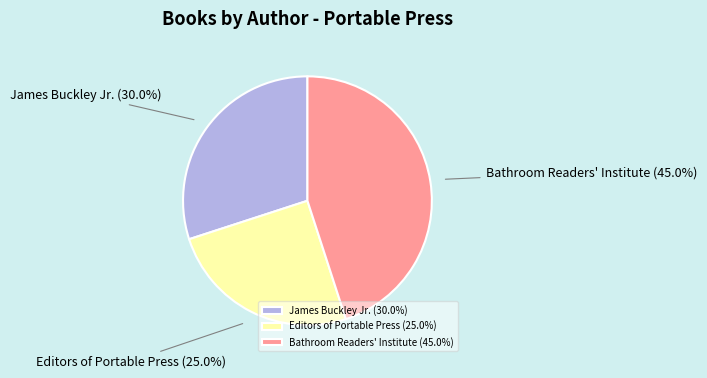

Rank the categories by value from lowest to highest.

Editors of Portable Press, James Buckley Jr., Bathroom Readers' Institute